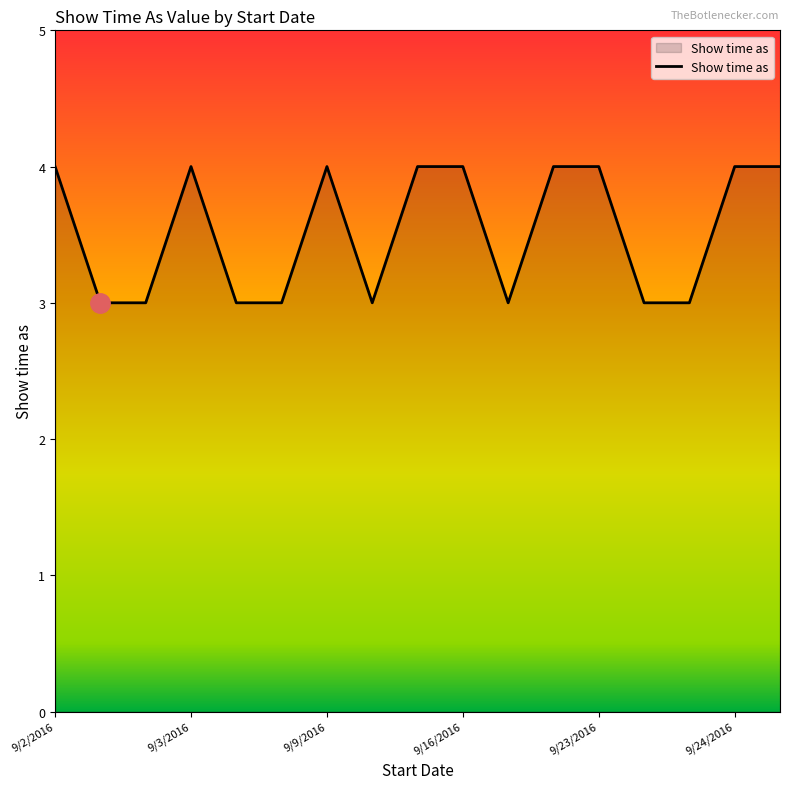

What is the minimum value shown in the chart?

3